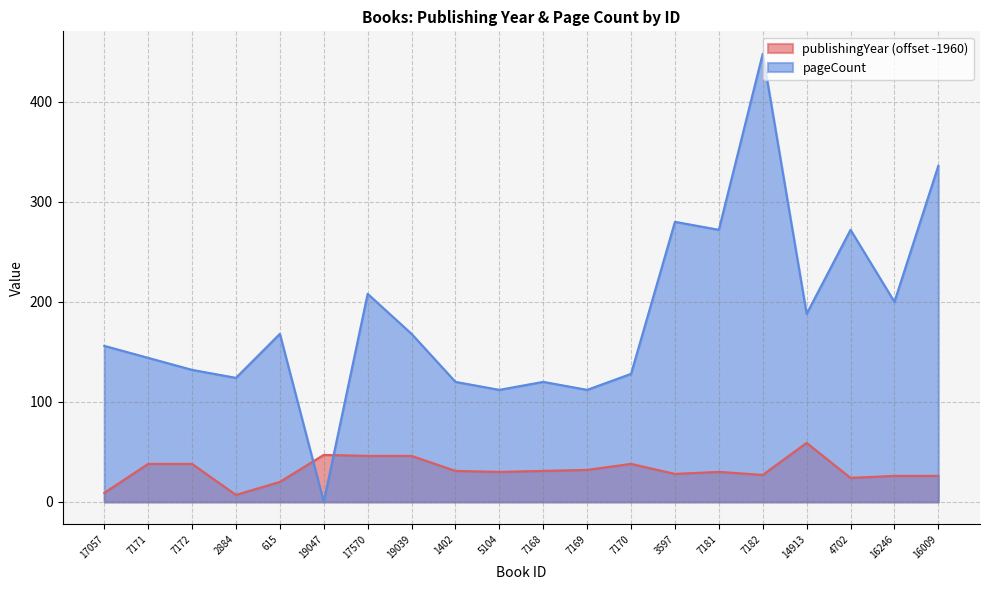

What is the value of the pageCount point at the 8th from the left?

168